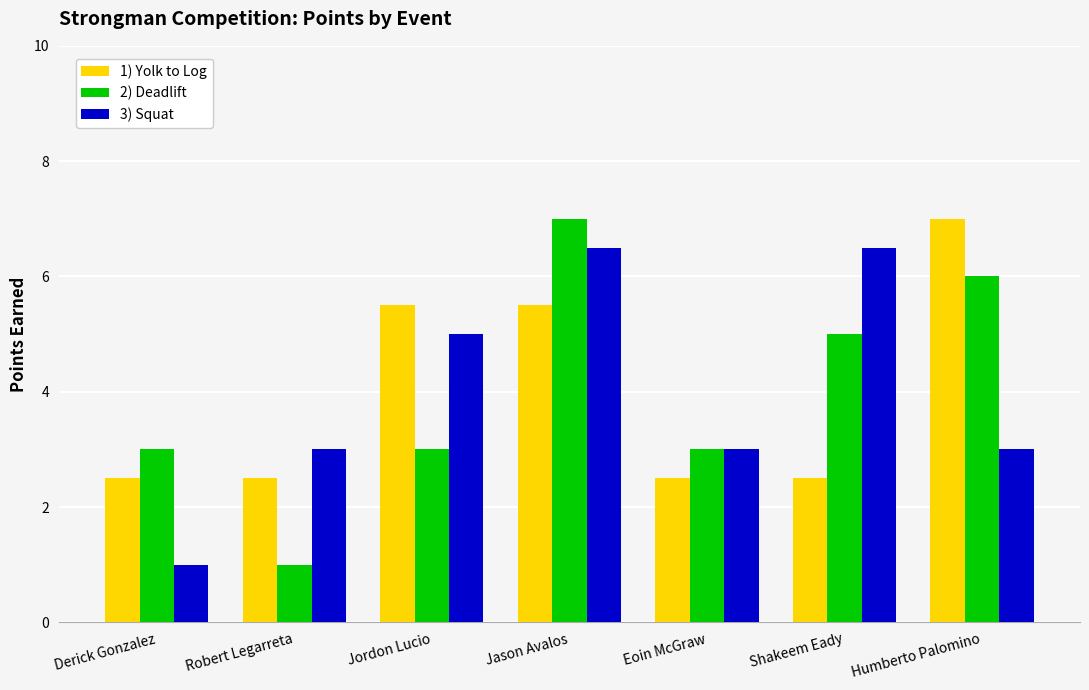

How many data points does each series have?

7